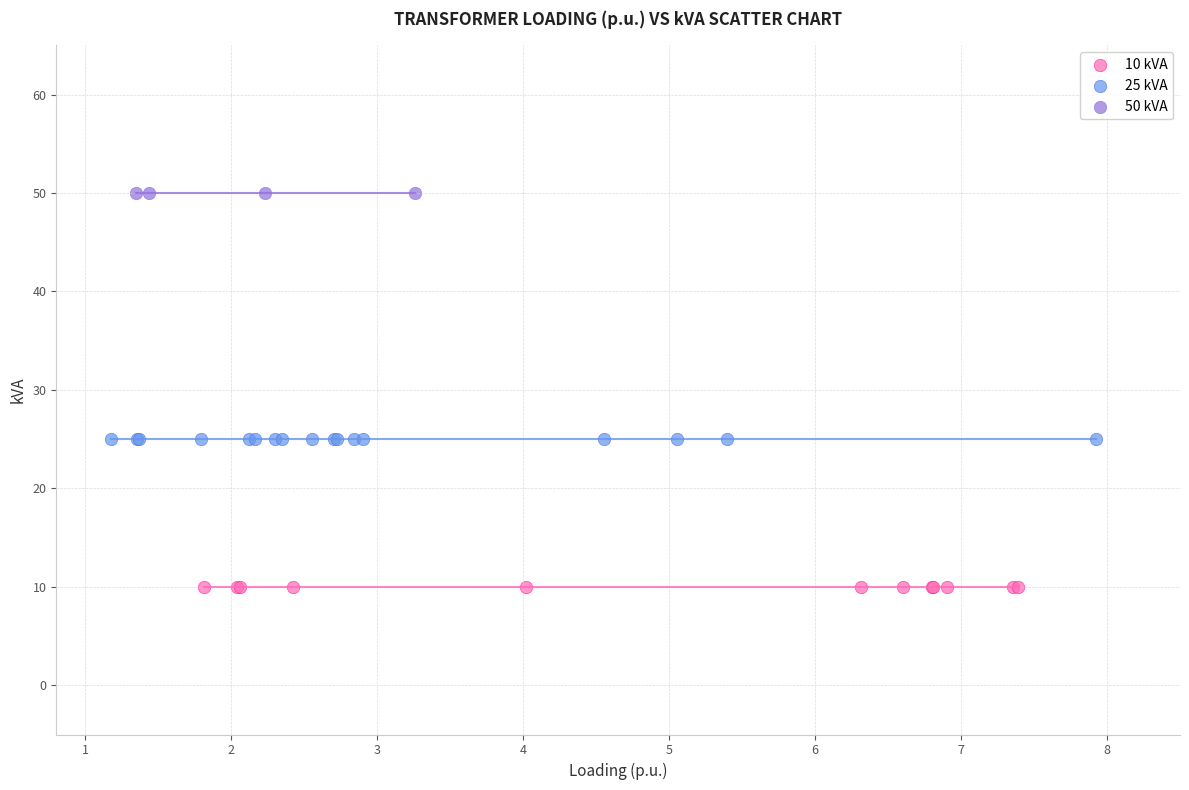

Which series reaches the minimum Y coordinate?

10 kVA